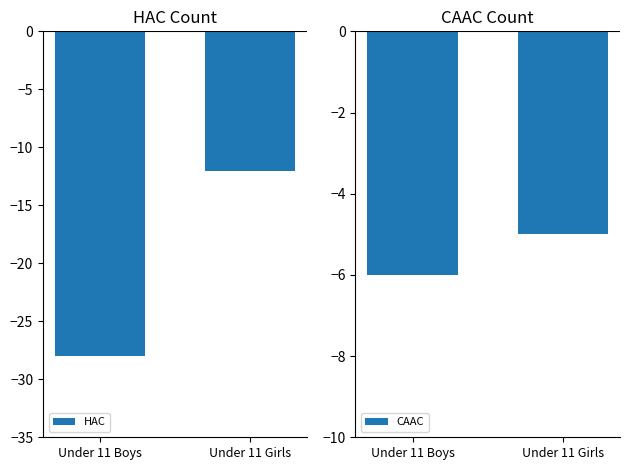

Are the bars grouped side by side (vs. stacked)?

Yes